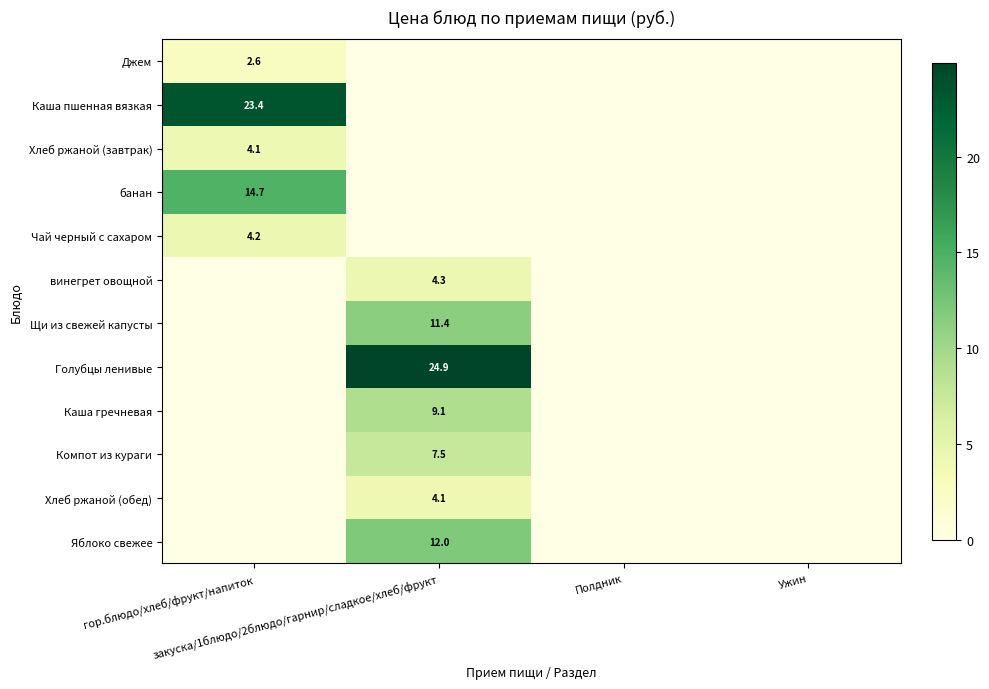

How many positive values does the Чай черный с сахаром series have?

1